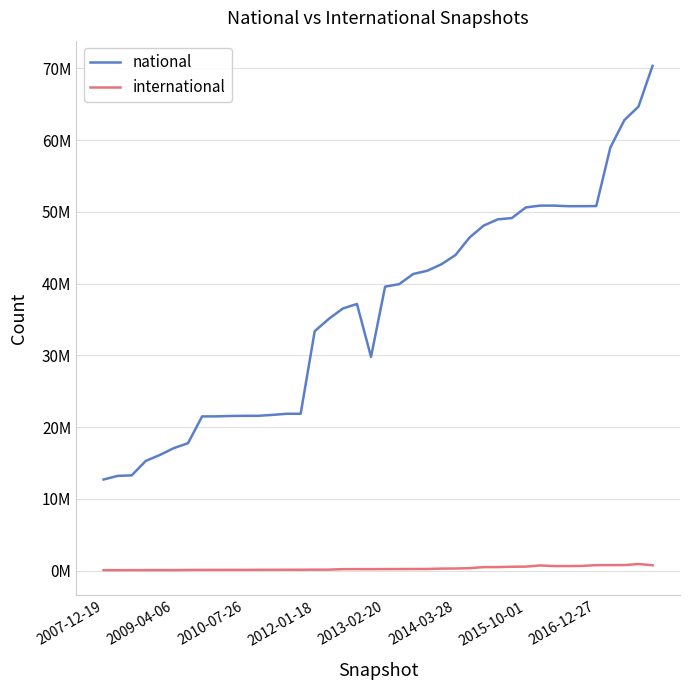

True or false: national and international intersect in this chart.

False